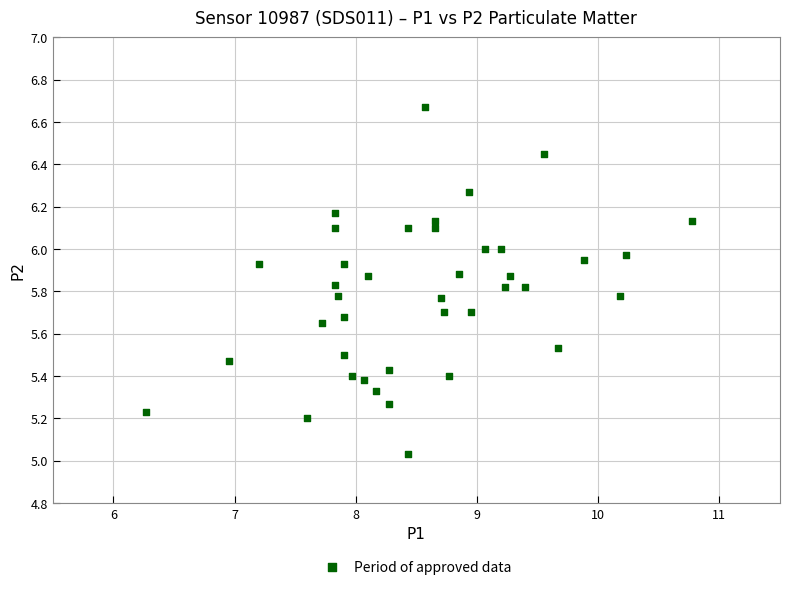

What is the range of Y values (max minus min)?

1.6